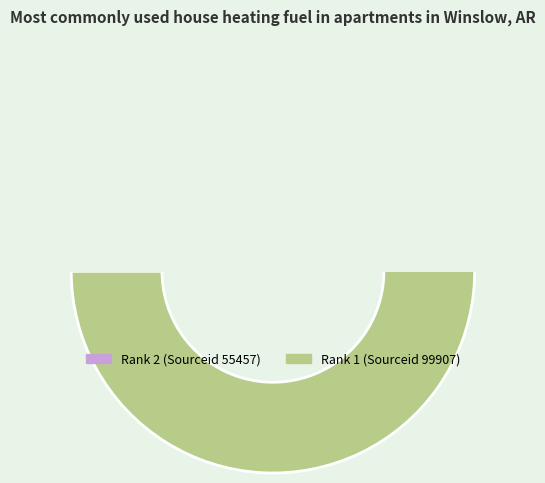

Count the number of slices in the pie.

2